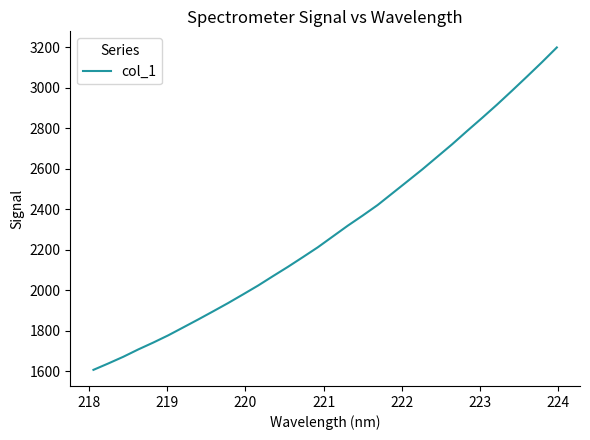

What is the smallest value displayed?

1606.9